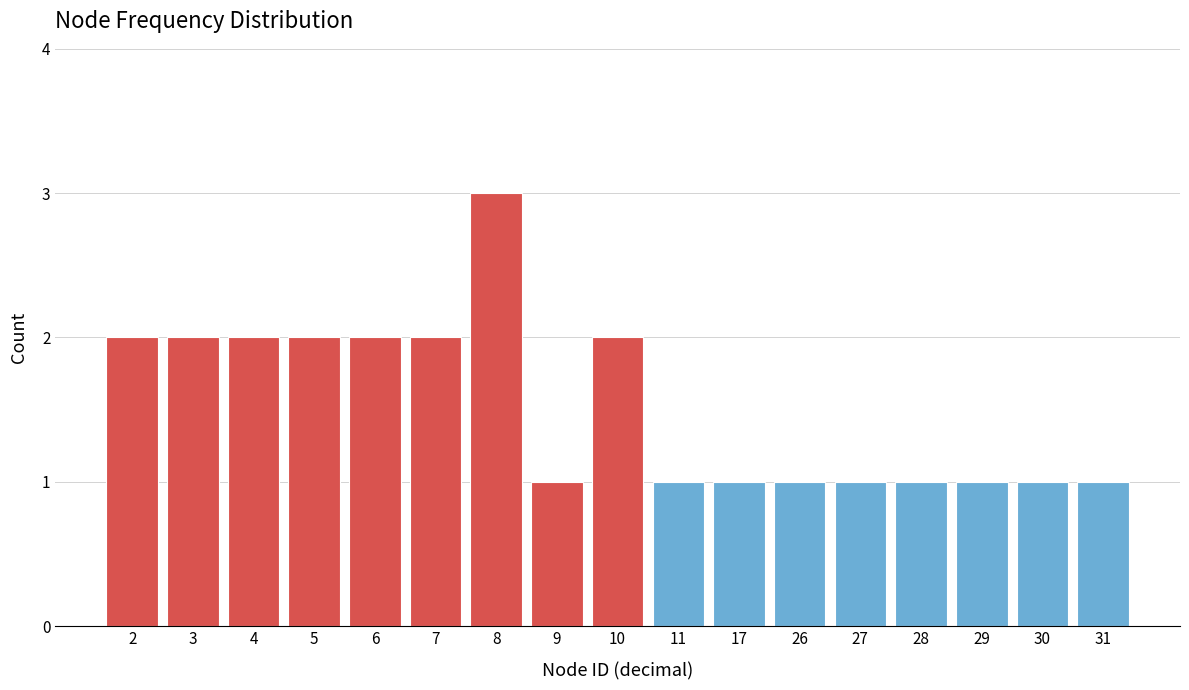

Reading right to left, what are all the values shown in this chart?

31=1	30=1	29=1	28=1	27=1	26=1	17=1	11=1	10=2	9=1	8=3	7=2	6=2	5=2	4=2	3=2	2=2